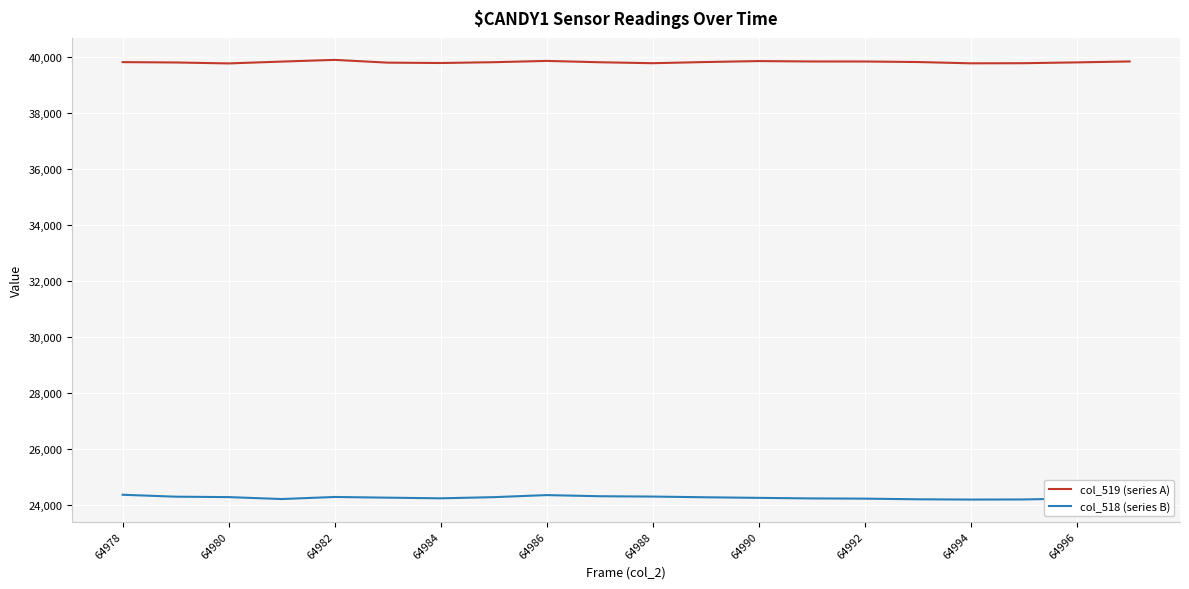

True or false: col_518 (series B) and col_519 (series A) cross at least once.

False